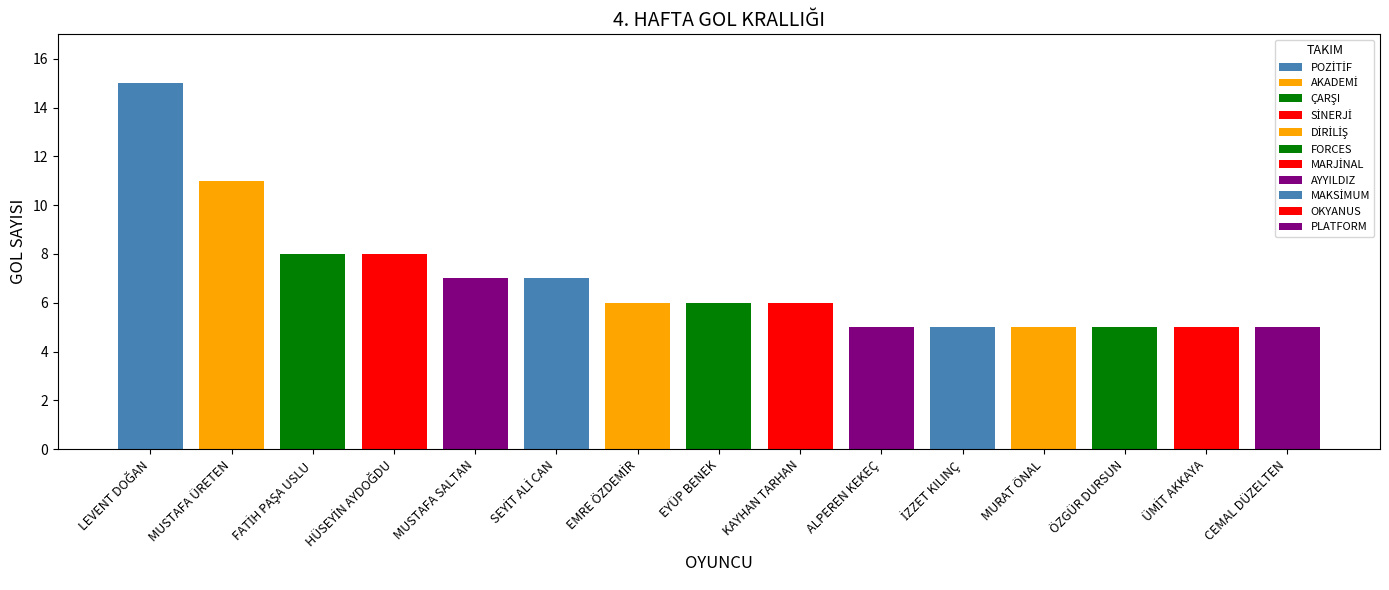

True or false: the data shows 6 at EYÜP BENEK.

True